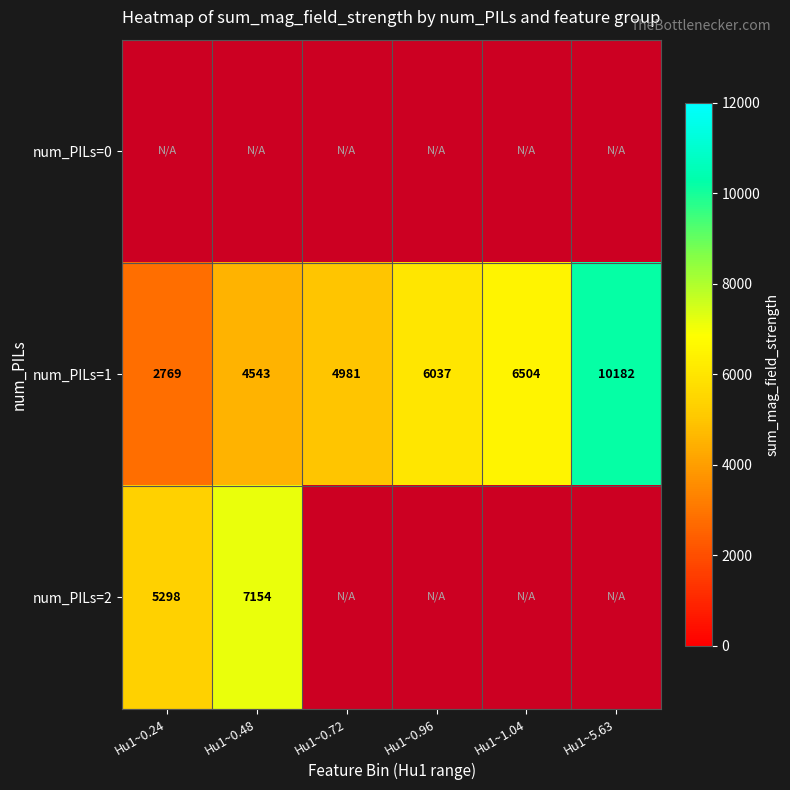

What is the approximate value of num_PILs=1 at Hu1~5.63?

10182.0